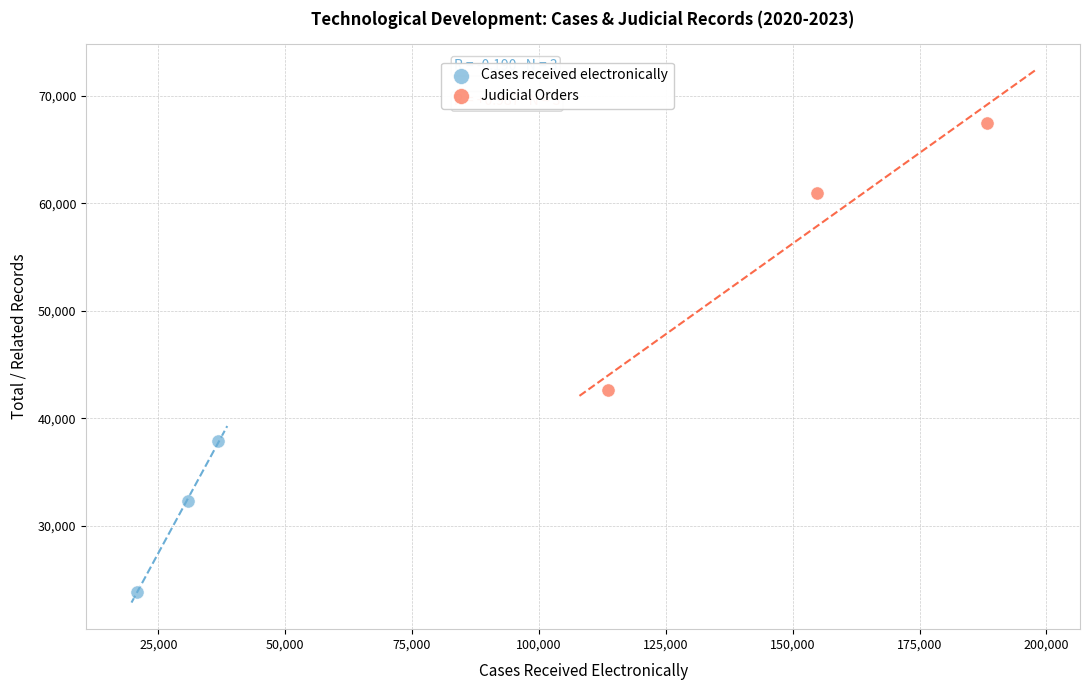

What are all the series names shown in the legend?

Cases received electronically, Judicial Orders